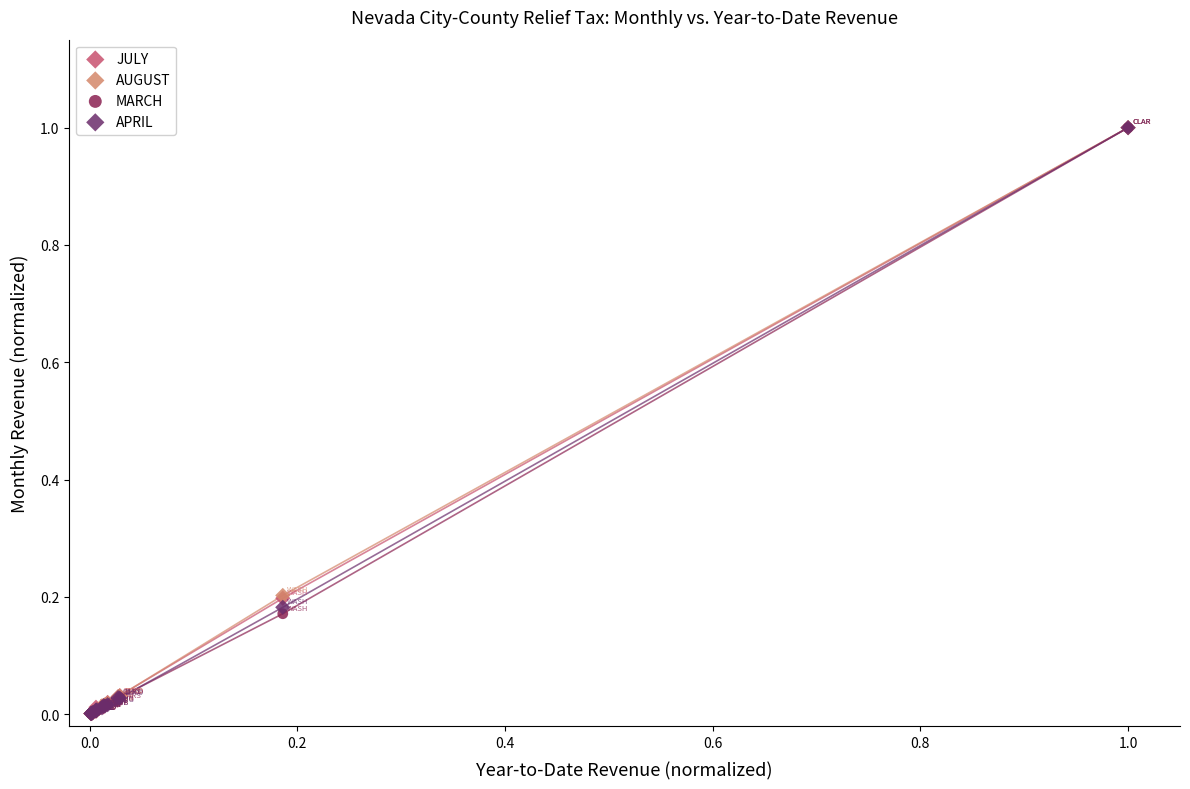

What are all the series names shown in the legend?

JULY, AUGUST, MARCH, APRIL